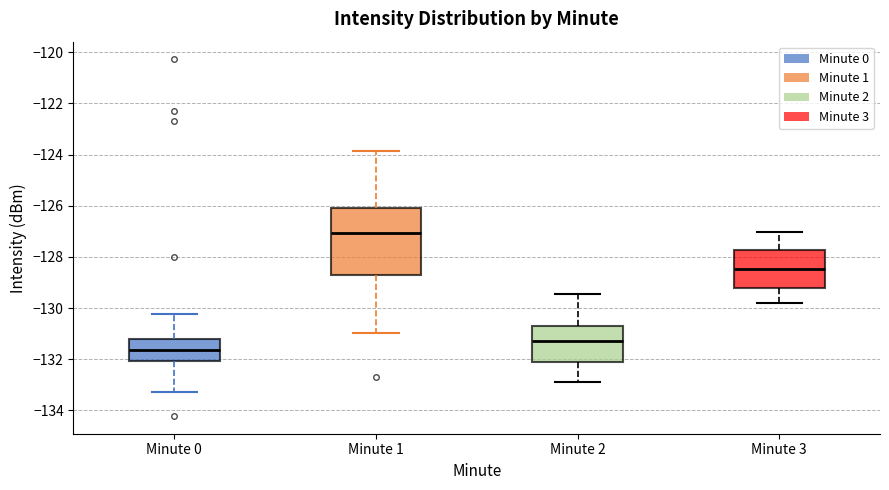

Reading left to right, transcribe this box plot: for each box, give where its median line is, the range the box spans, and where its two whiskers end, as read against the y-axis. The values are not printed on the chart, so give them approximately, as read against the axis.

Minute 0: median -131.6, box -132.0 to -131.2, whiskers -133.2 to -130.2
Minute 1: median -127.0, box -128.6 to -126.2, whiskers -131.0 to -123.8
Minute 2: median -131.2, box -132.2 to -130.6, whiskers -132.8 to -129.4
Minute 3: median -128.4, box -129.2 to -127.8, whiskers -129.8 to -127.0